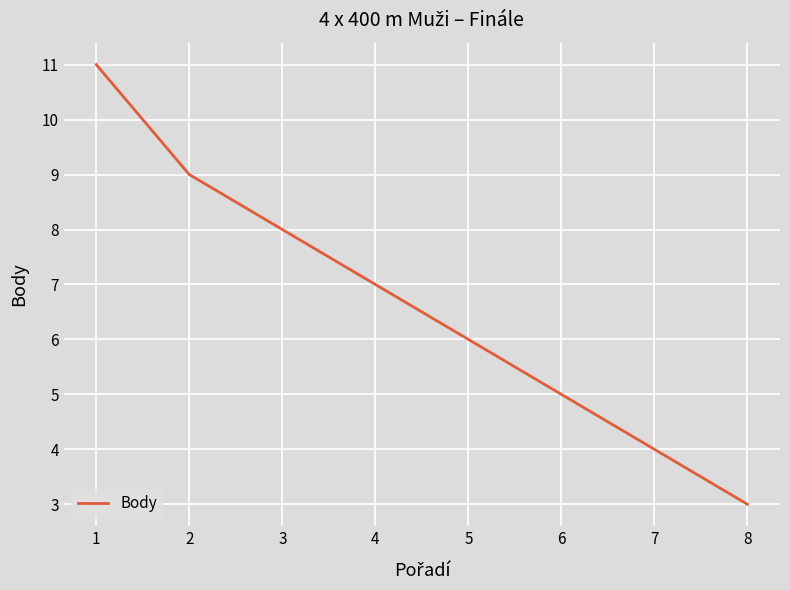

How many values are below 7?

4